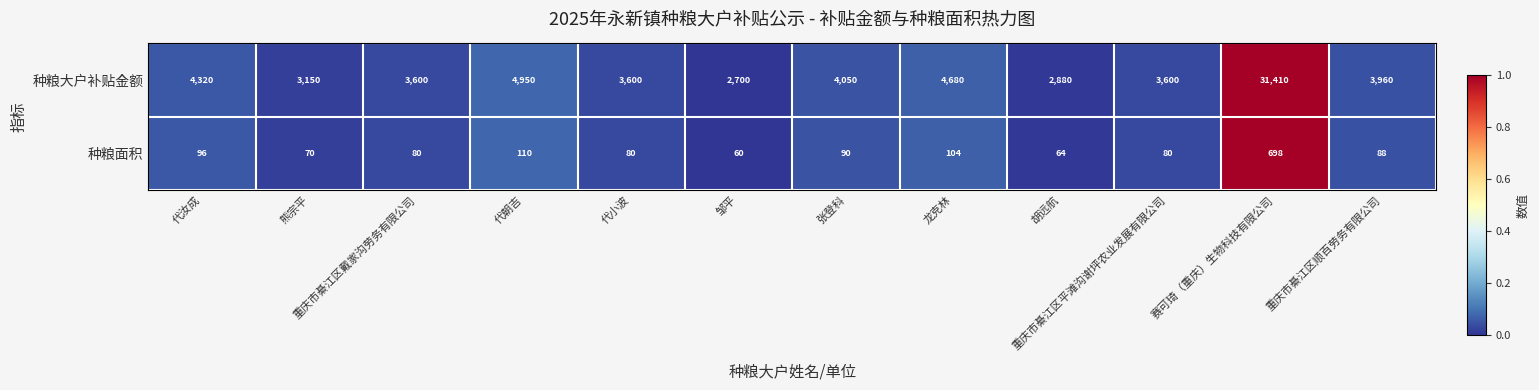

Between 胡远航 and 重庆市綦江区顺百劳务有限公司, which series saw the biggest shift?

种粮大户补贴金额